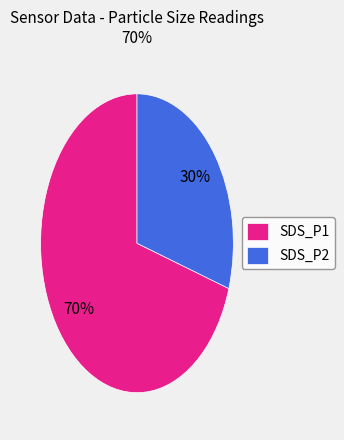

Approximately how many times larger is the value at SDS_P1 compared to SDS_P2?

2.3